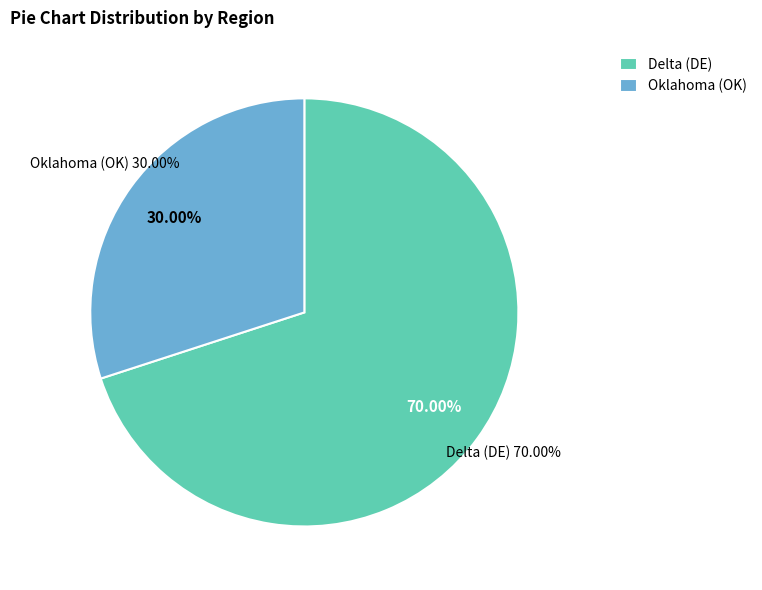

Which category has the biggest portion of the pie?

Delta (DE)